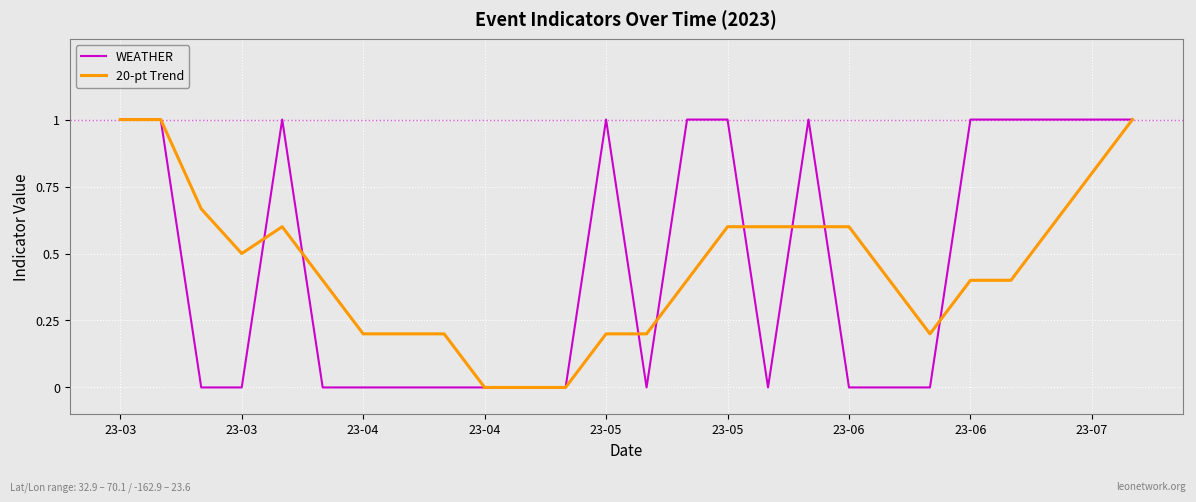

What is the greatest value displayed?

1.0